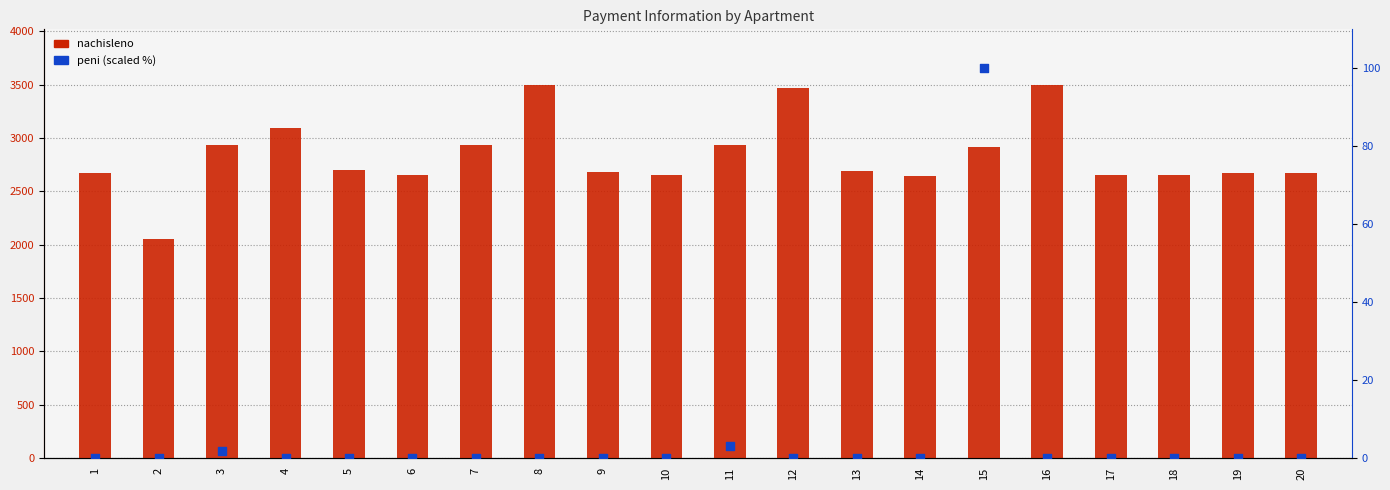

What is the total value across all series at 8?

3494.5